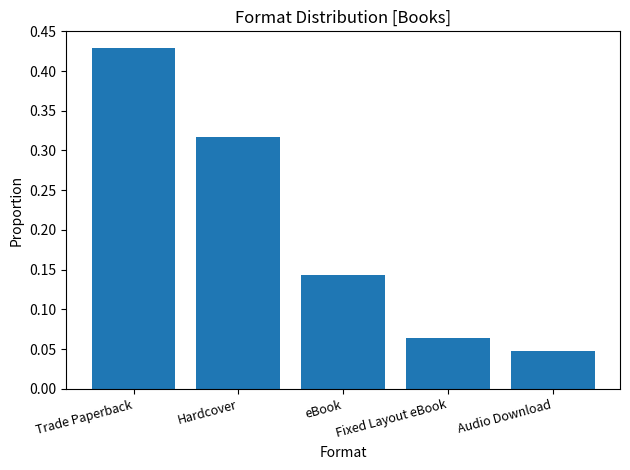

How many values are between 0 and 1?

5